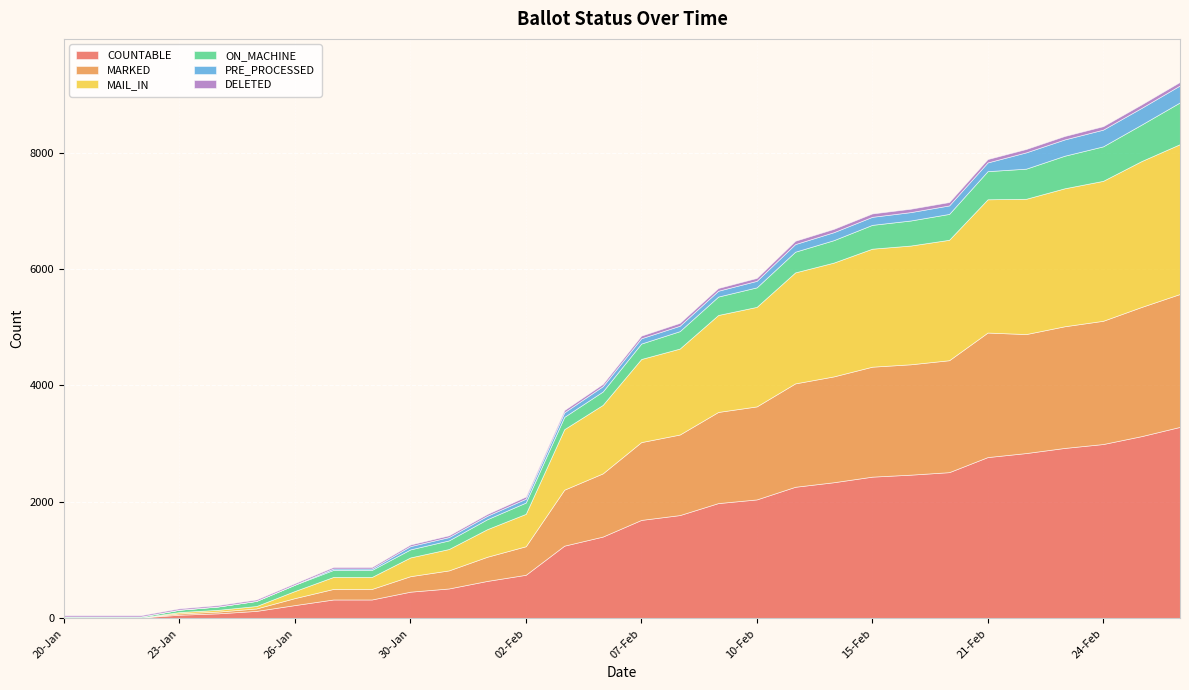

How many lines are shown in the chart?

6